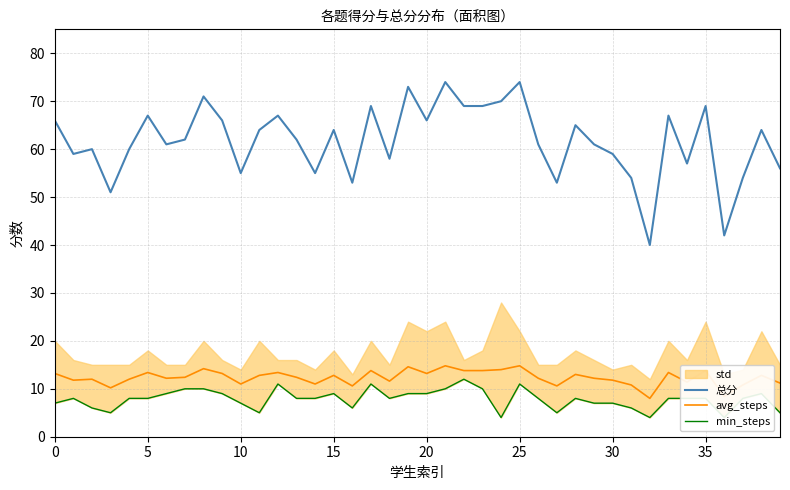

At which label does avg_steps reach its peak?

21